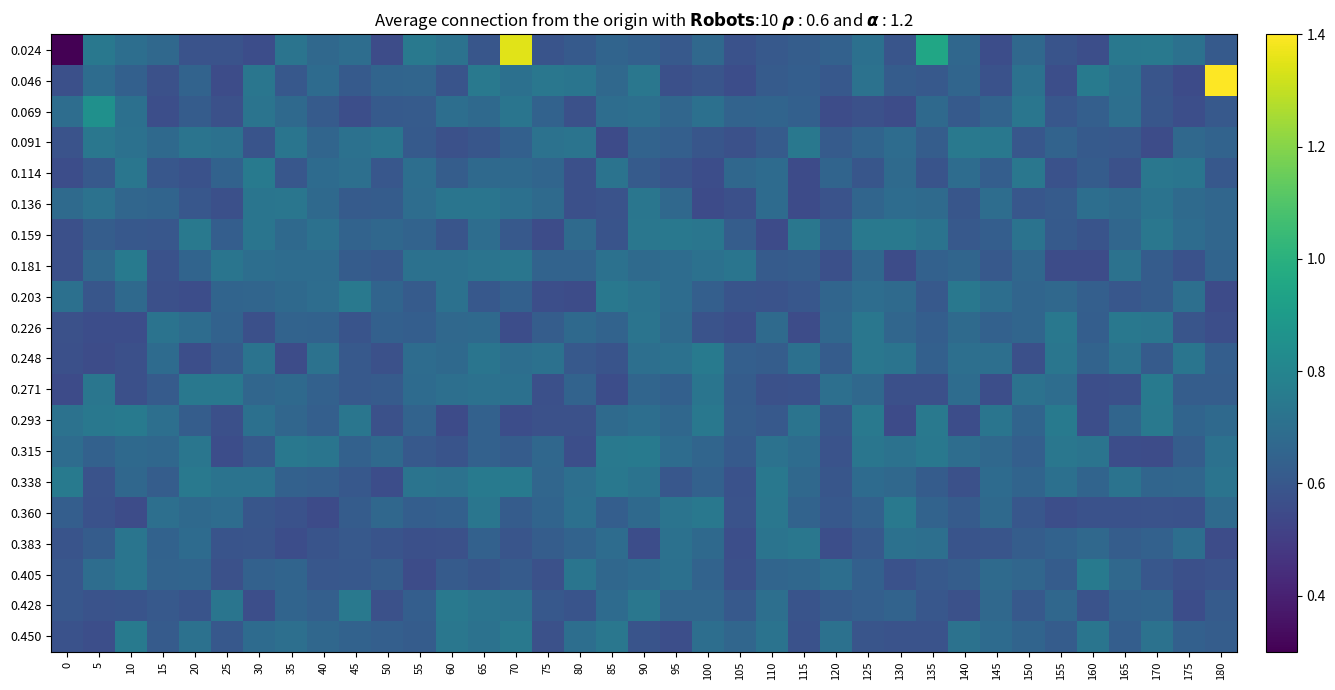

Count the number of data series in this chart.

20